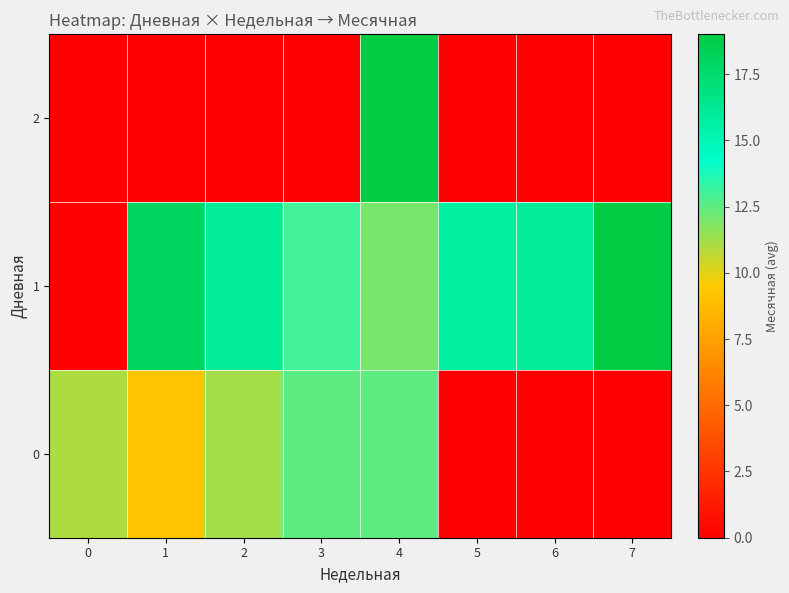

Rank the series at 7 from highest to lowest value.

1, 0, 2